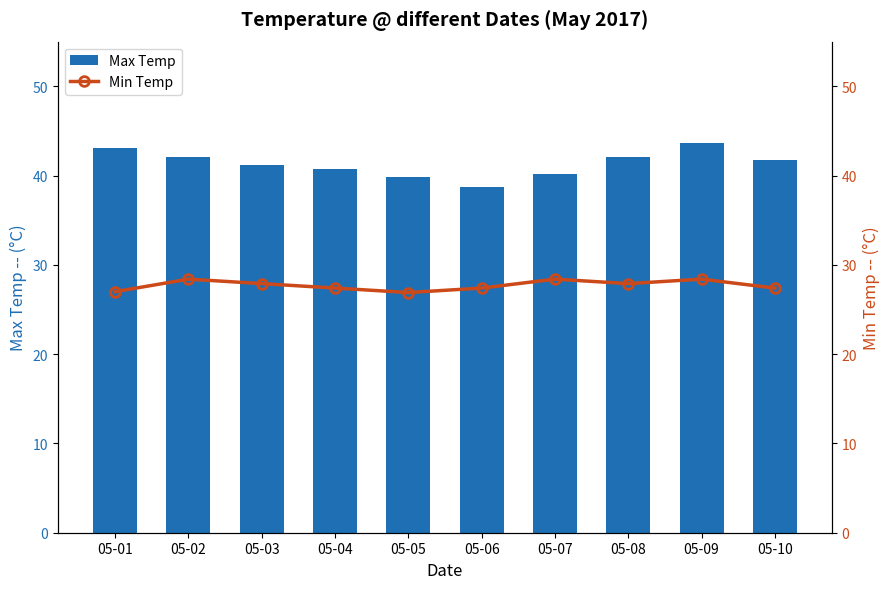

What is the value of the Min Temp bar at the 6th from the left?

27.4